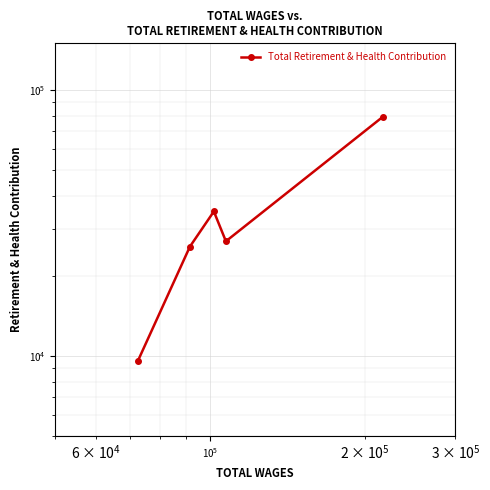

What is the difference between the second highest and minimum values?

25392